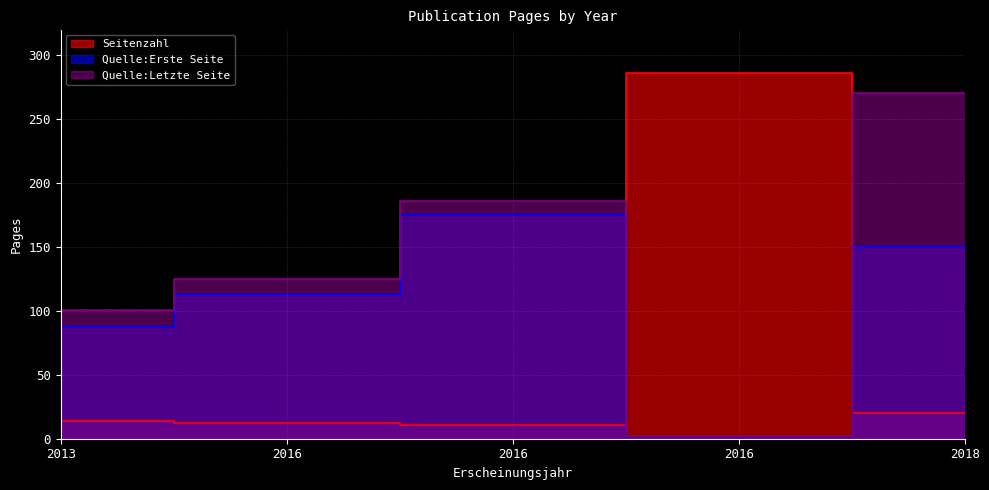

At which label does Seitenzahl first exceed 14?

2016